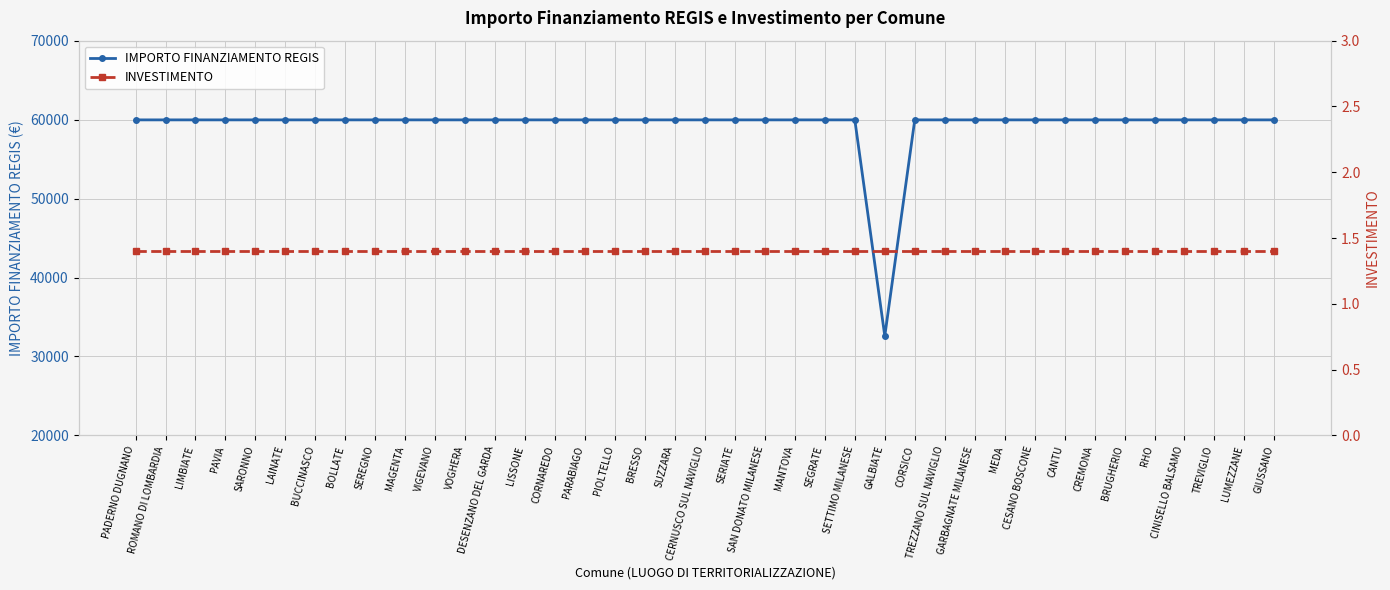

At which label does IMPORTO FINANZIAMENTO REGIS reach its minimum?

GALBIATE